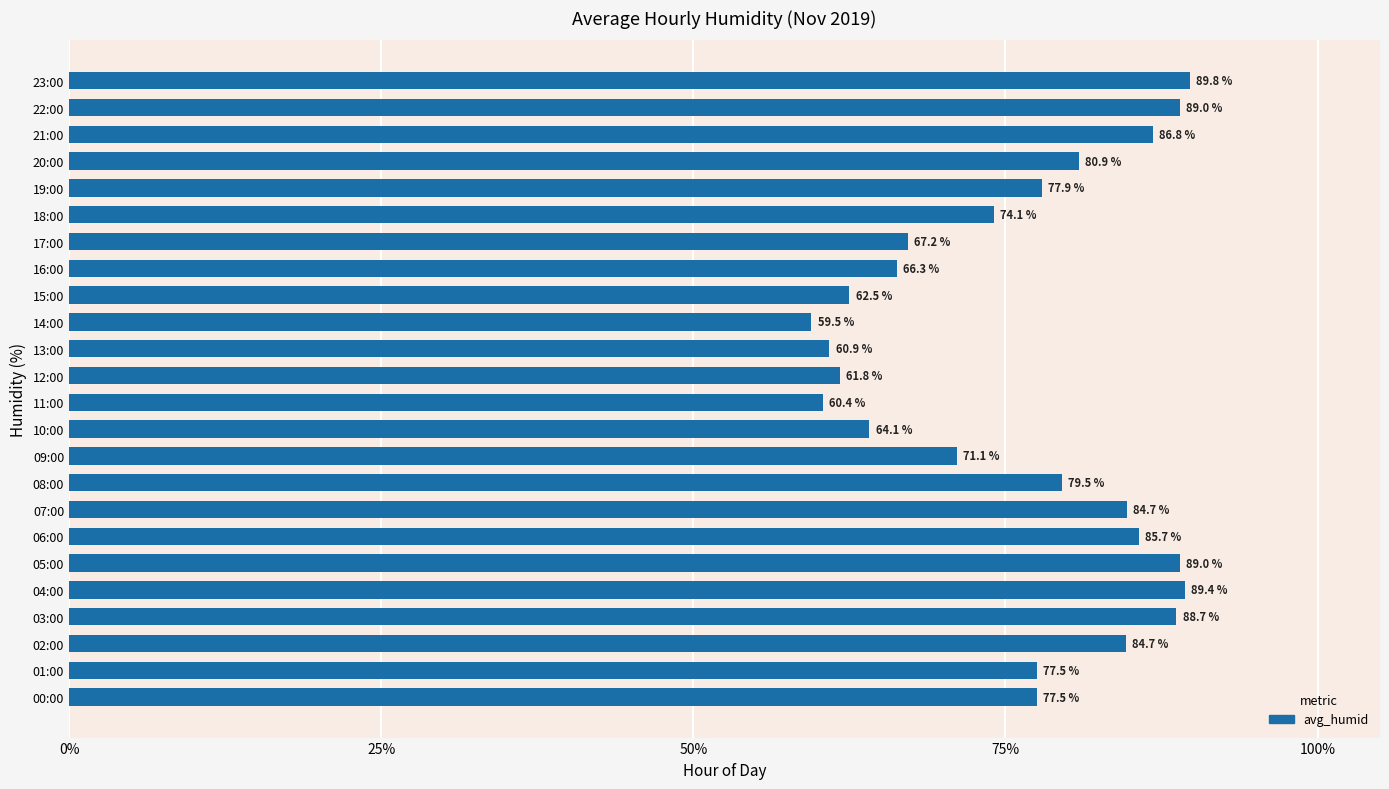

What is the ratio of the value at 17:00 to the value at 20:00?

0.8